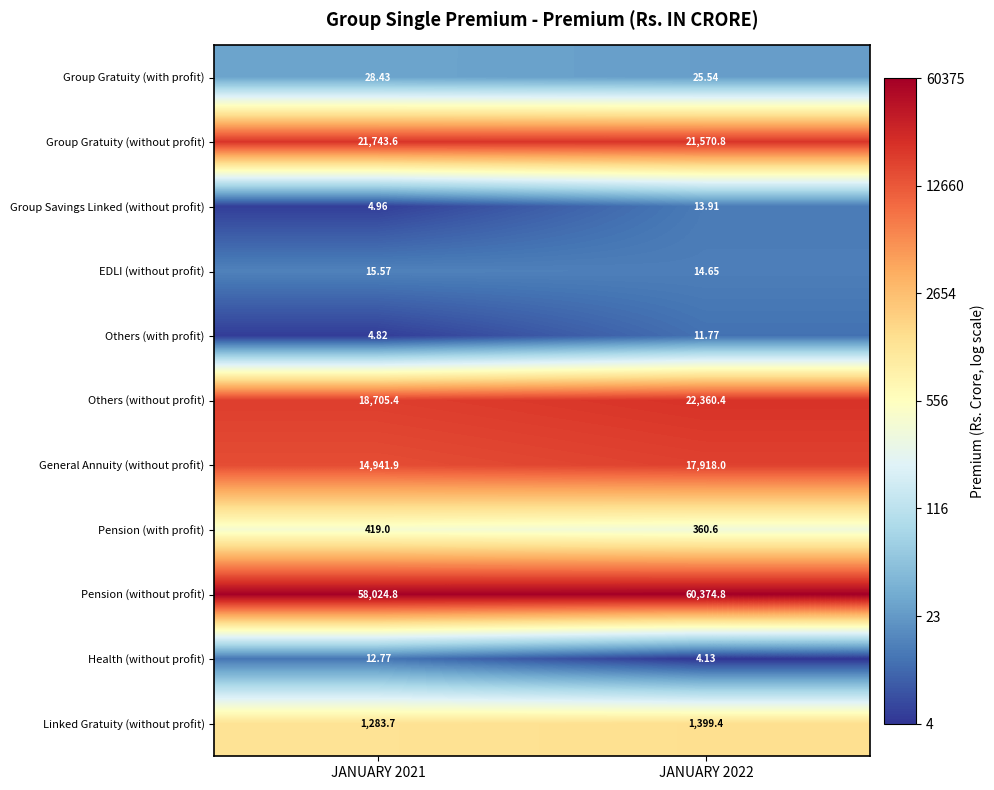

Is the value of Group Gratuity (with profit) at JANUARY 2022 greater than the value of Pension (without profit) at JANUARY 2021?

No